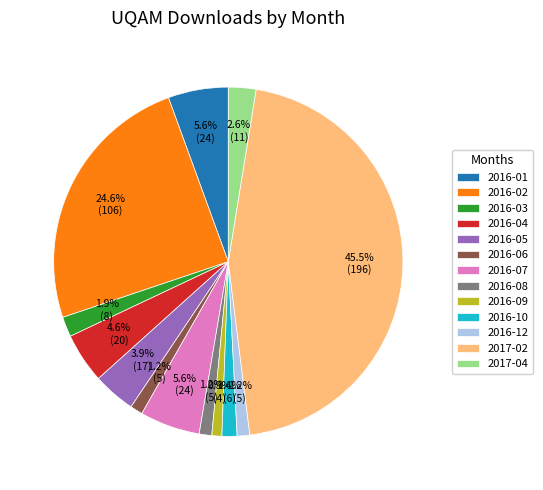

How many slices are in this pie chart?

13